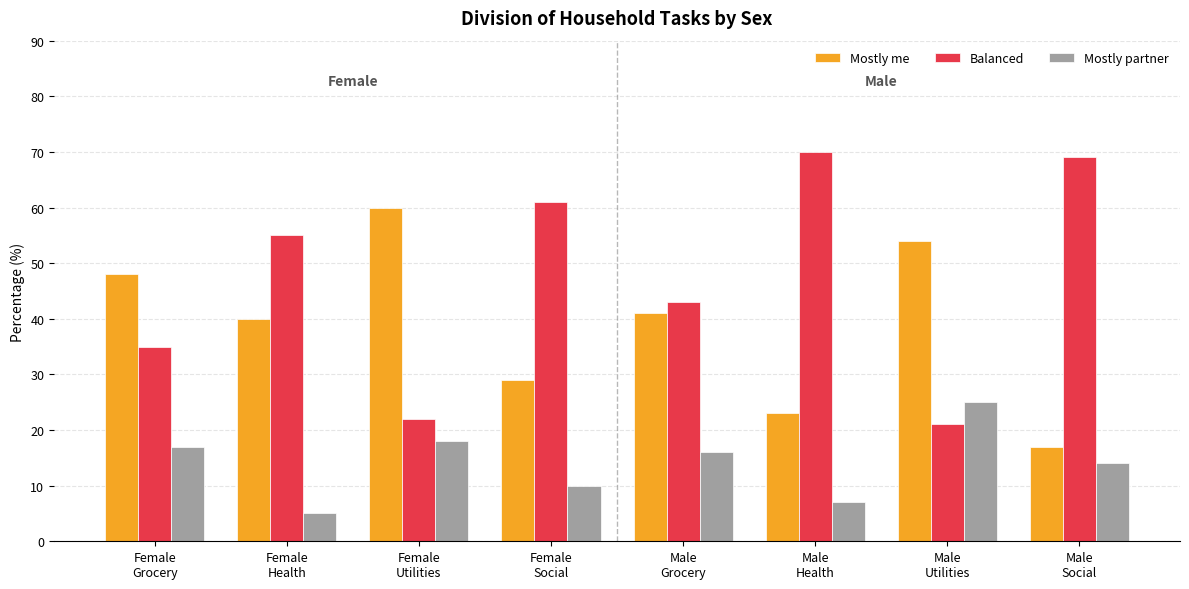

Rank the categories by Mostly partner value from highest to lowest.

Male
Utilities, Female
Utilities, Female
Grocery, Male
Grocery, Male
Social, Female
Social, Male
Health, Female
Health